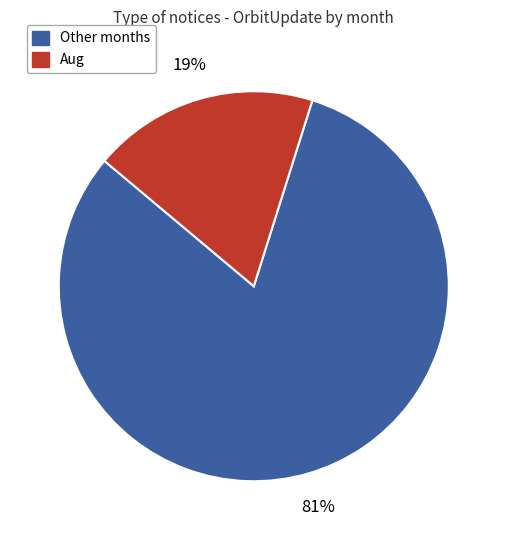

To the nearest percent, what is the average slice percentage?

50%